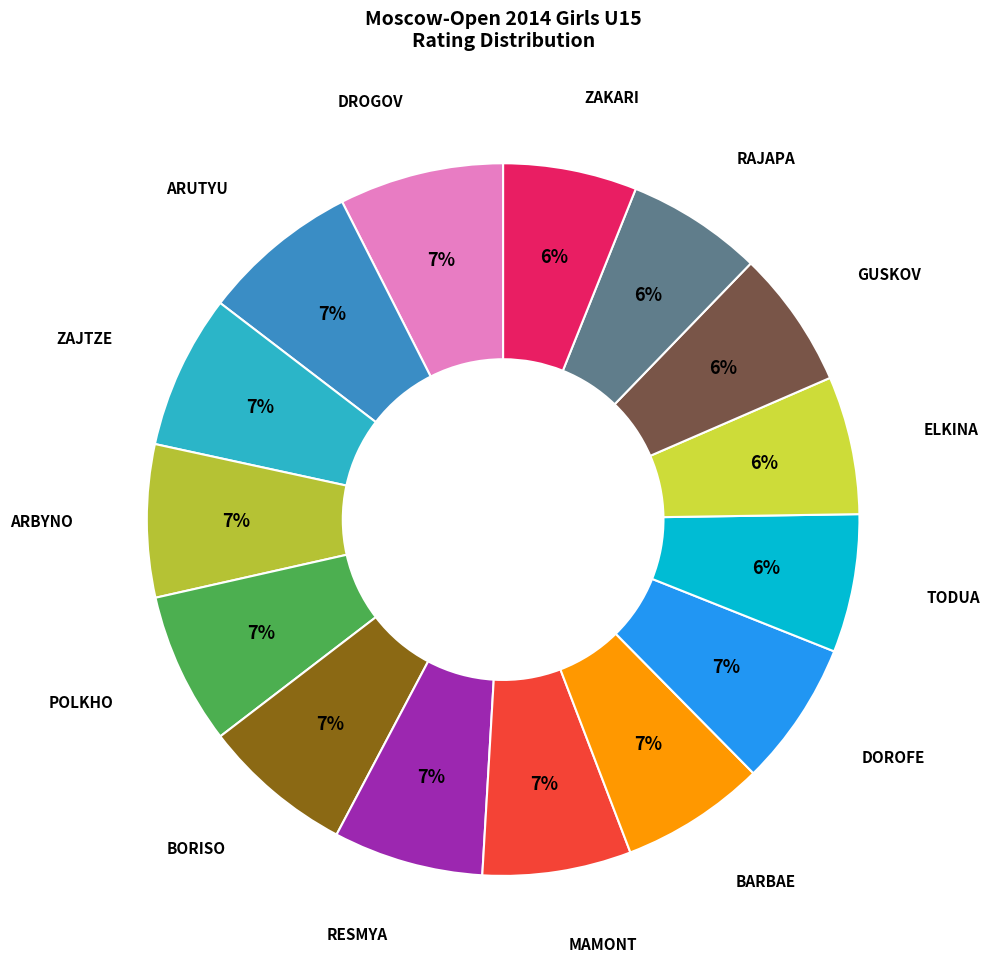

Is there any slice that represents more than half of the pie?

No